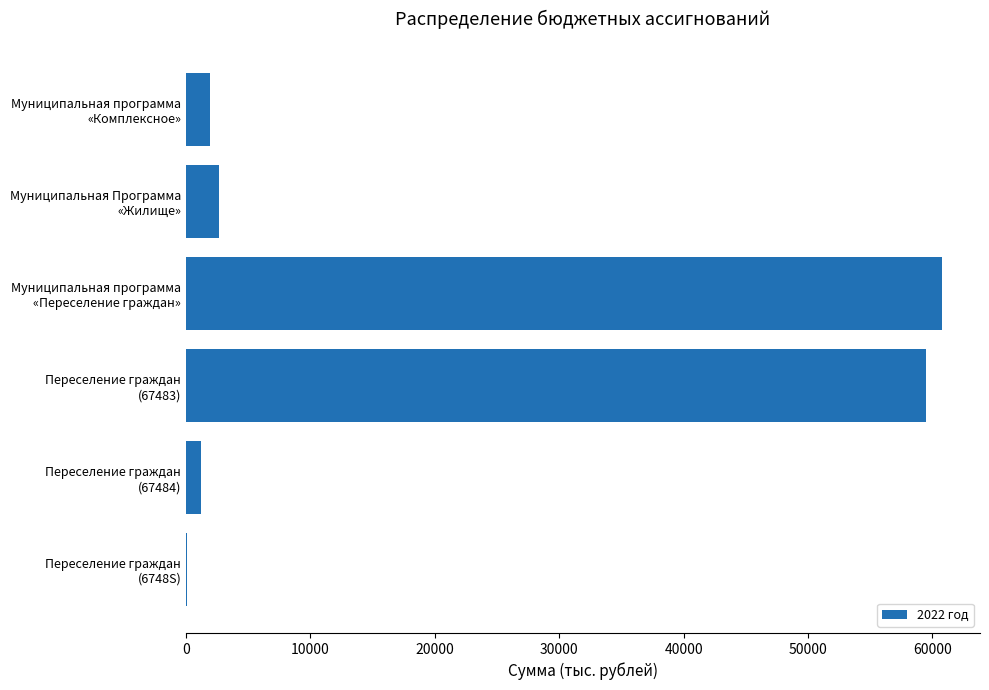

What is the sum of all values?

126103.1